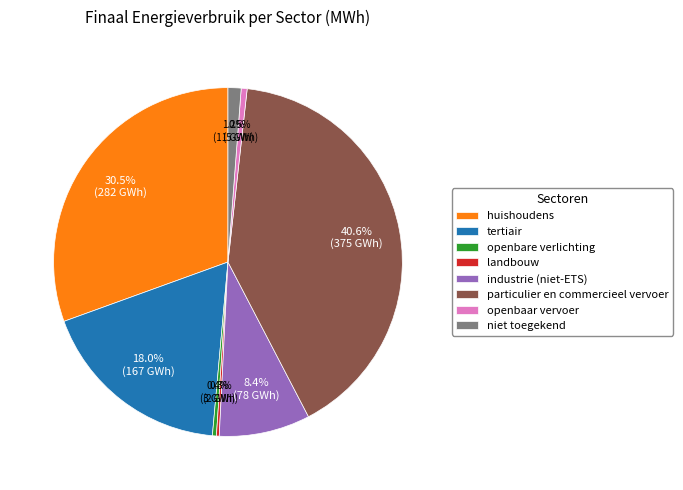

What is the largest slice in the pie chart?

particulier en commercieel vervoer